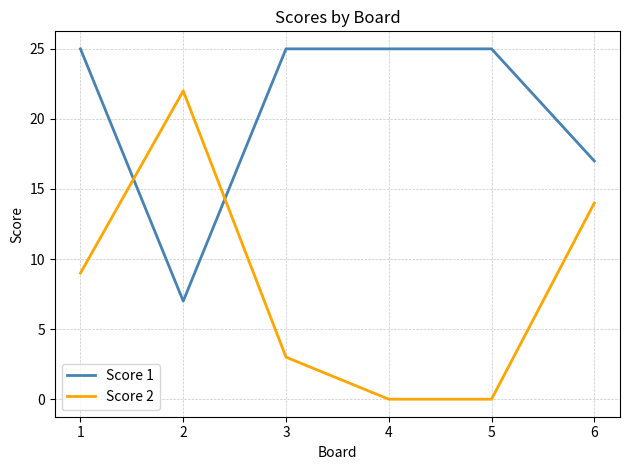

Does the chart display data point markers on the line(s)?

No